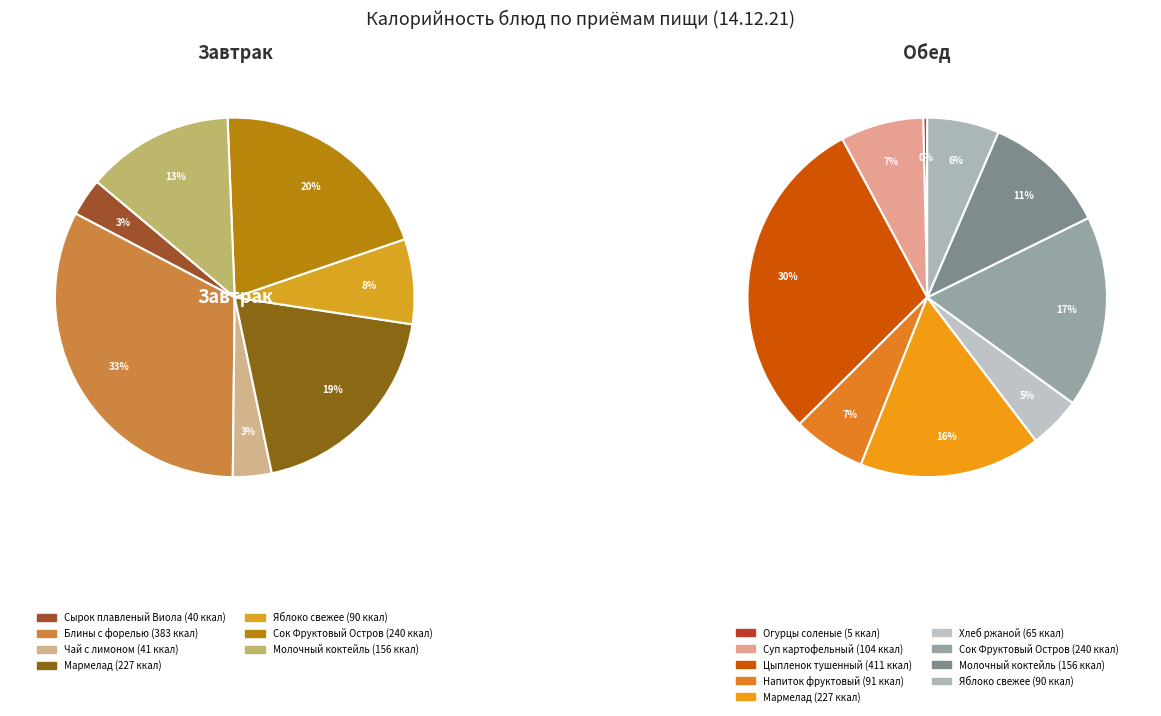

Is there any slice that represents more than half of the pie?

No